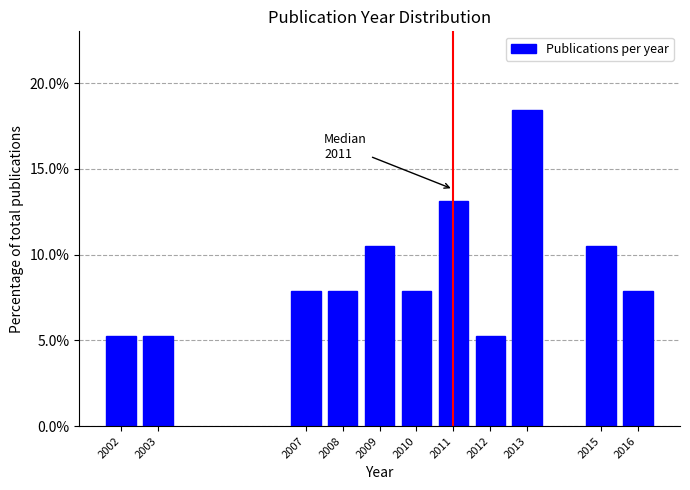

Reading left to right, transcribe all the data shown in this chart.

5.3	5.3	7.9	7.9	10.5	7.9	13.2	5.3	18.4	10.5	7.9